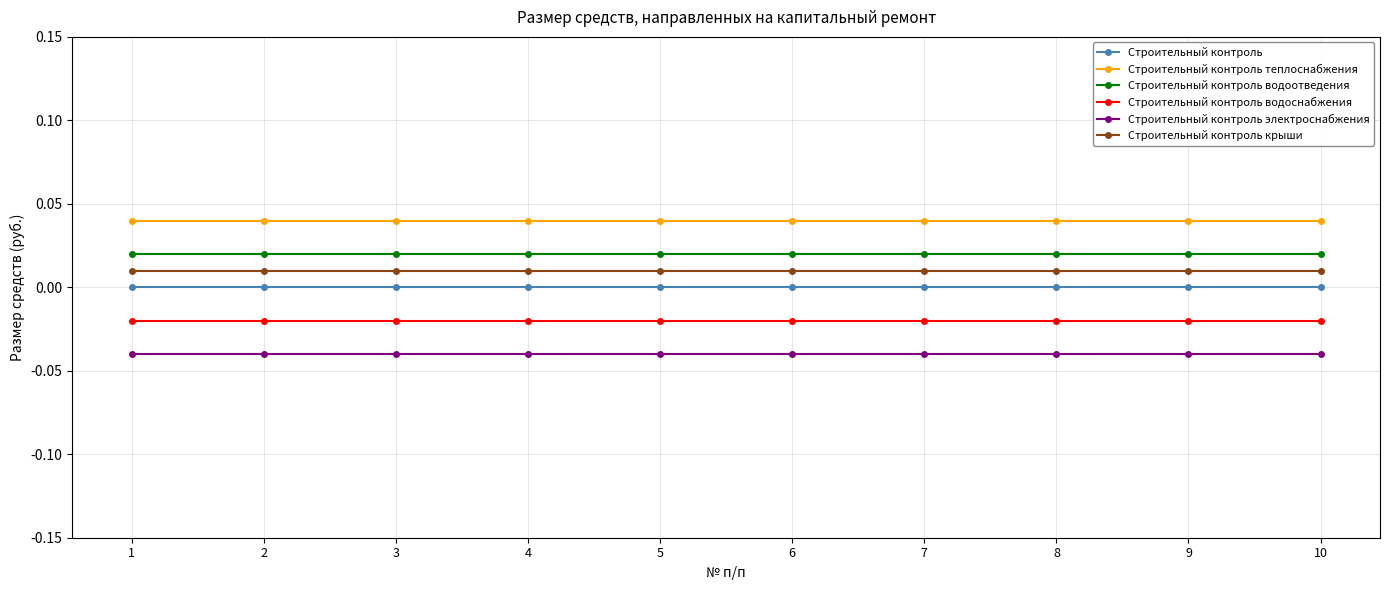

At how many categories does at least one series exceed 0?

10